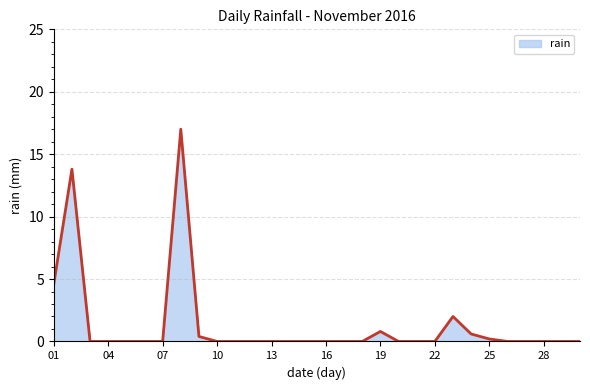

How many categories are shown in the chart?

30